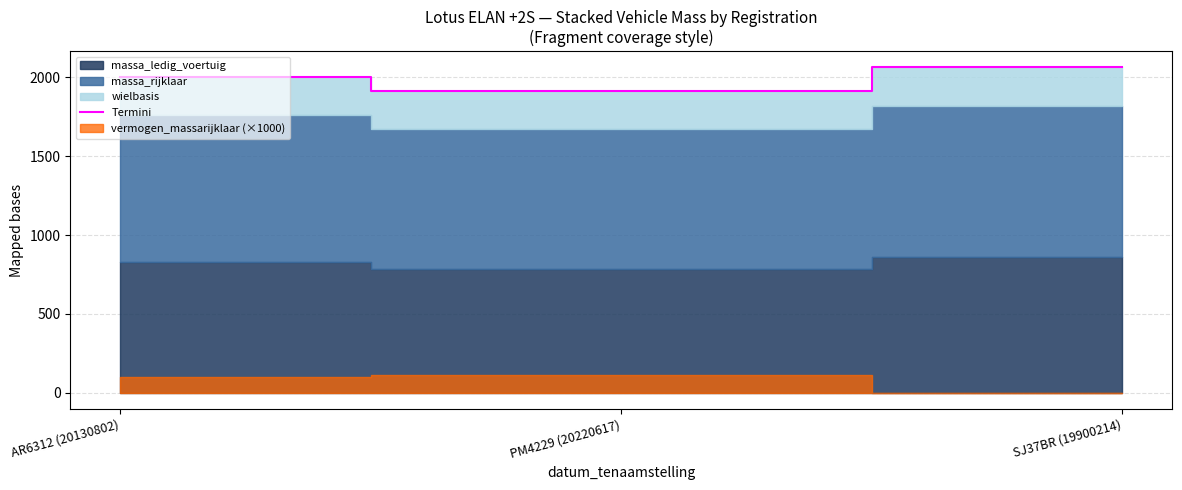

The chart shows a value of 2003 at AR6312 (20130802). True or false?

True